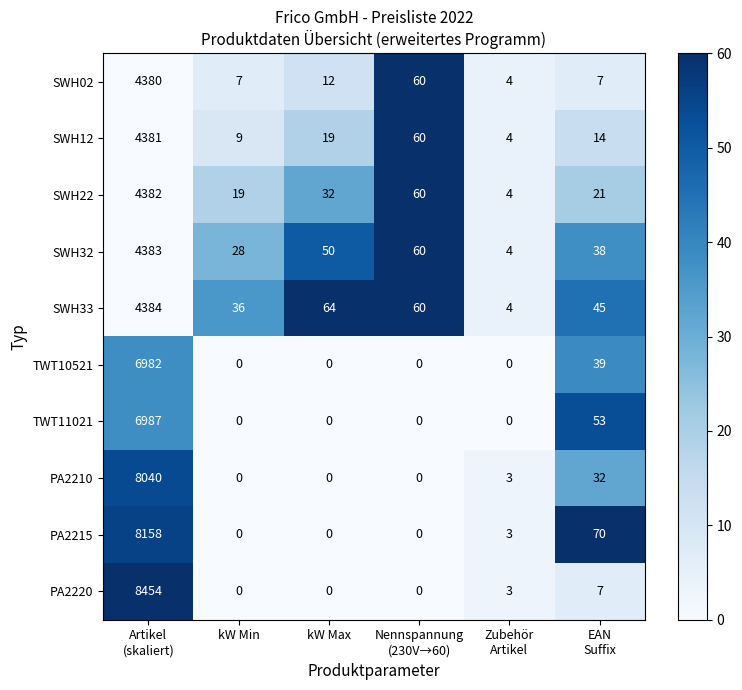

List the series in order of their peak value, lowest first.

SWH02, SWH12, SWH22, SWH32, SWH33, TWT10521, TWT11021, PA2210, PA2215, PA2220